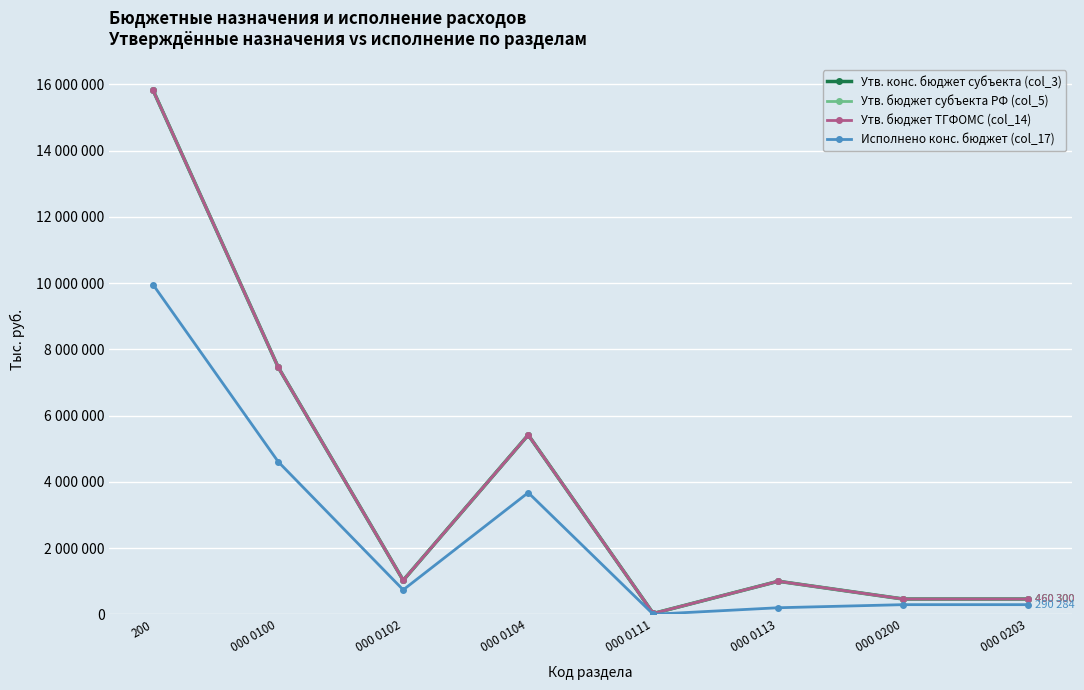

Does the chart have visible grid lines?

Yes